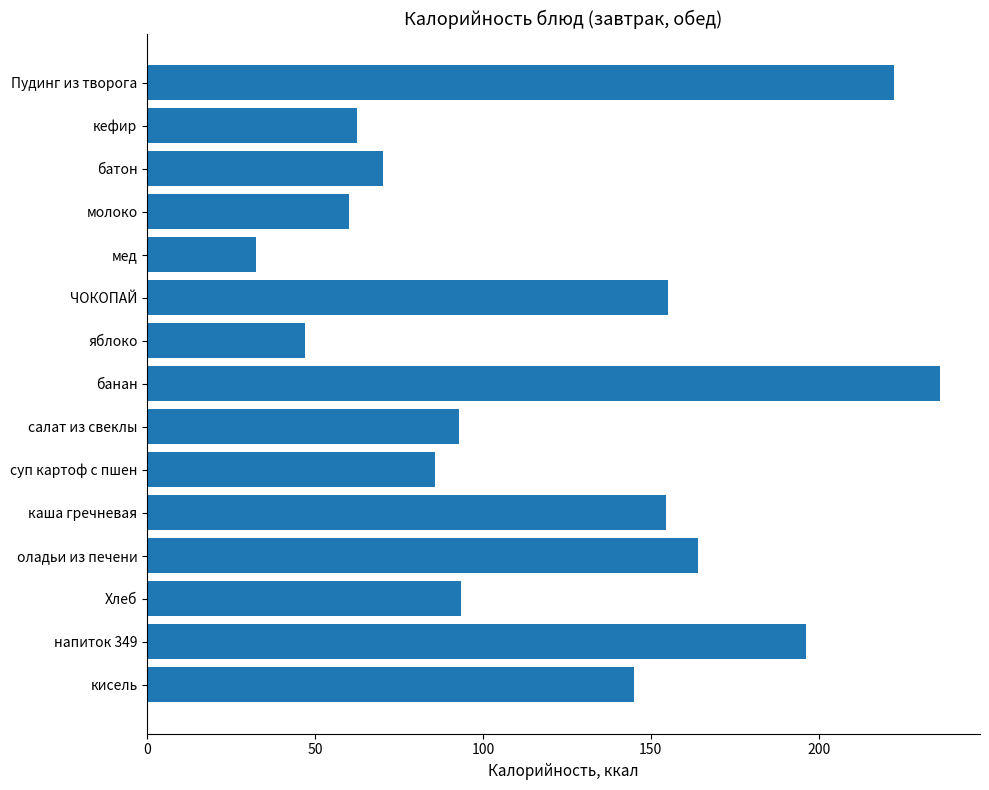

Is it true that the value at каша гречневая is 154.5?

True